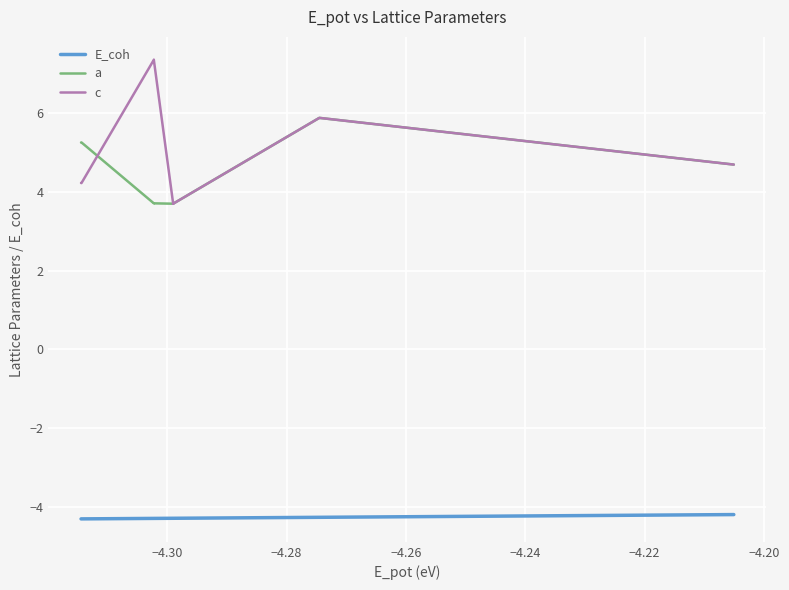

What is the maximum value for a?

5.9